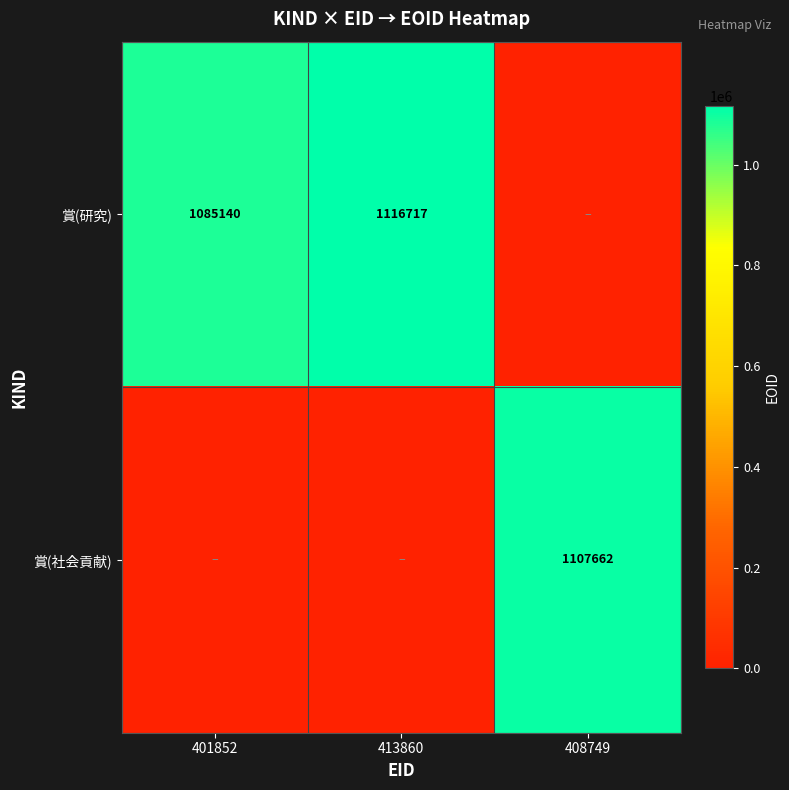

Is it true that 賞(研究) equals 569342 at 413860?

False